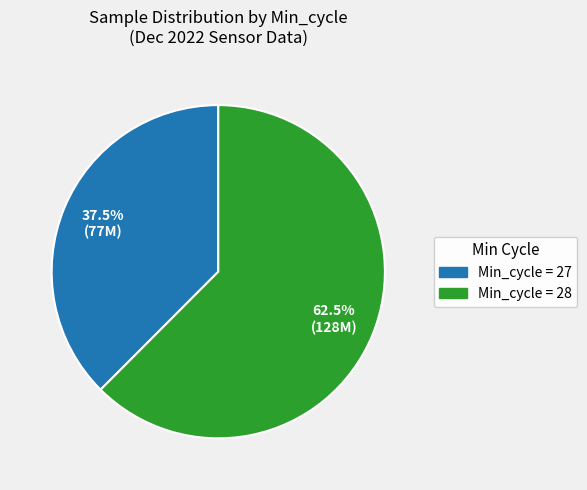

Is there any slice that represents more than half of the pie?

Yes